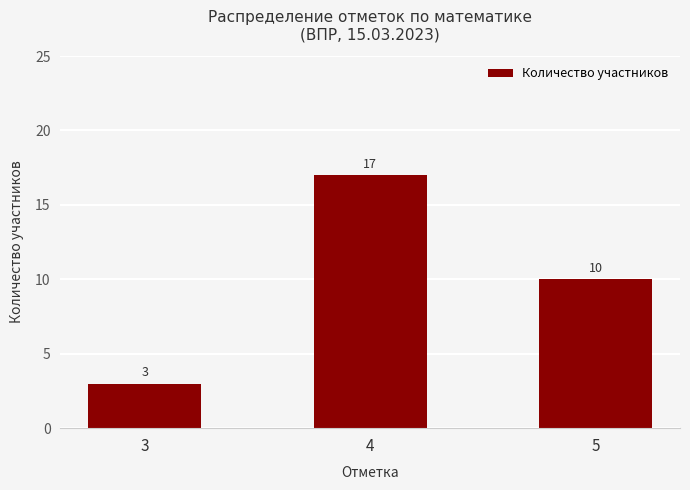

Is it true that the value at 3 is 3?

True